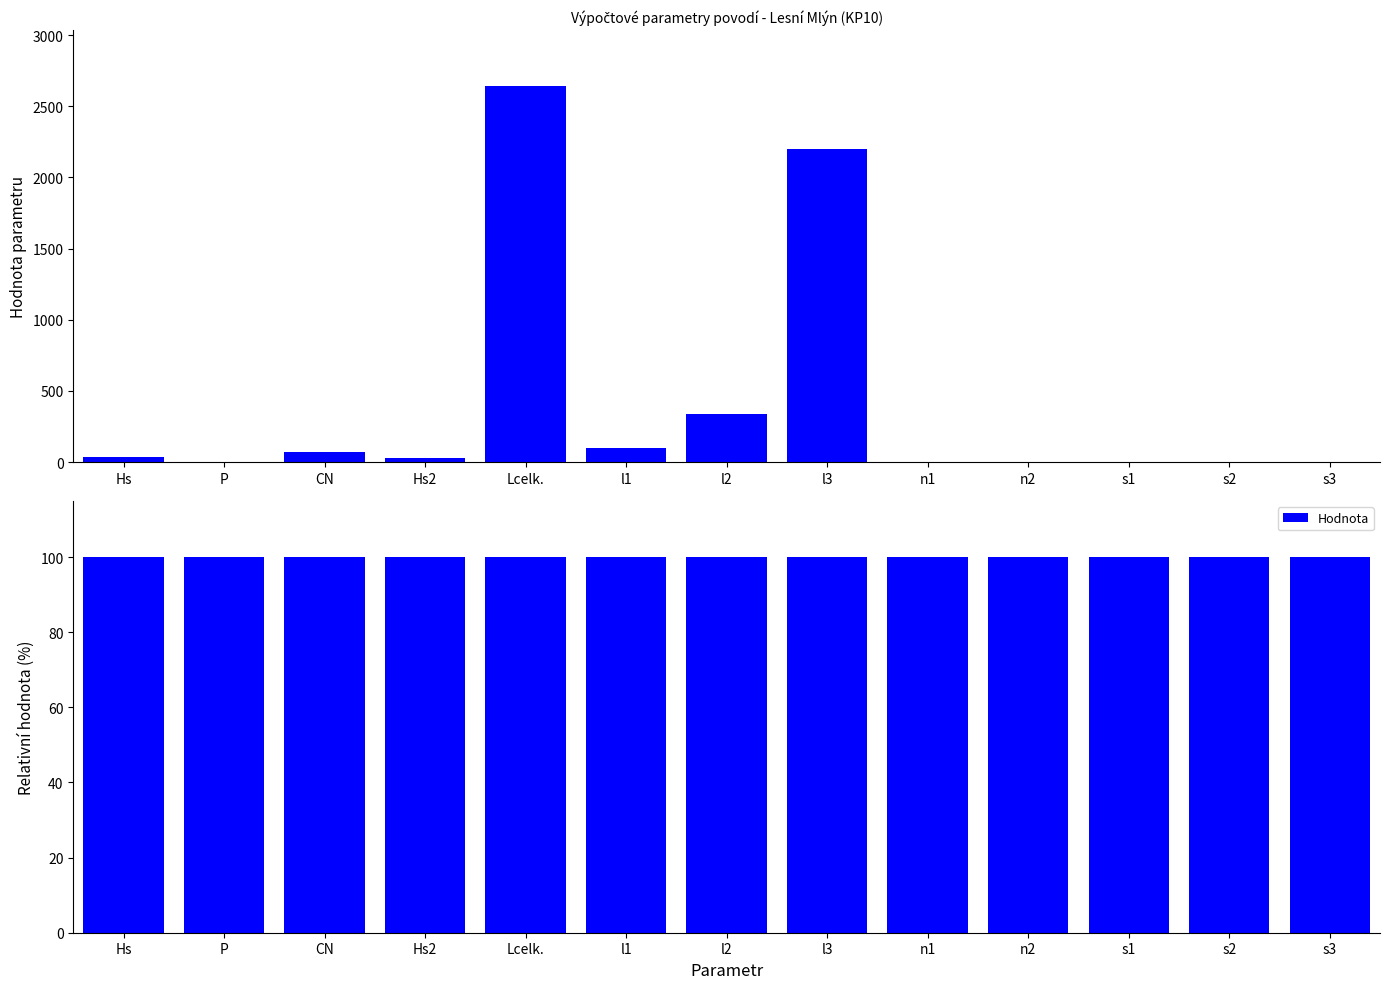

Which category has the highest value across all series?

Lcelk.